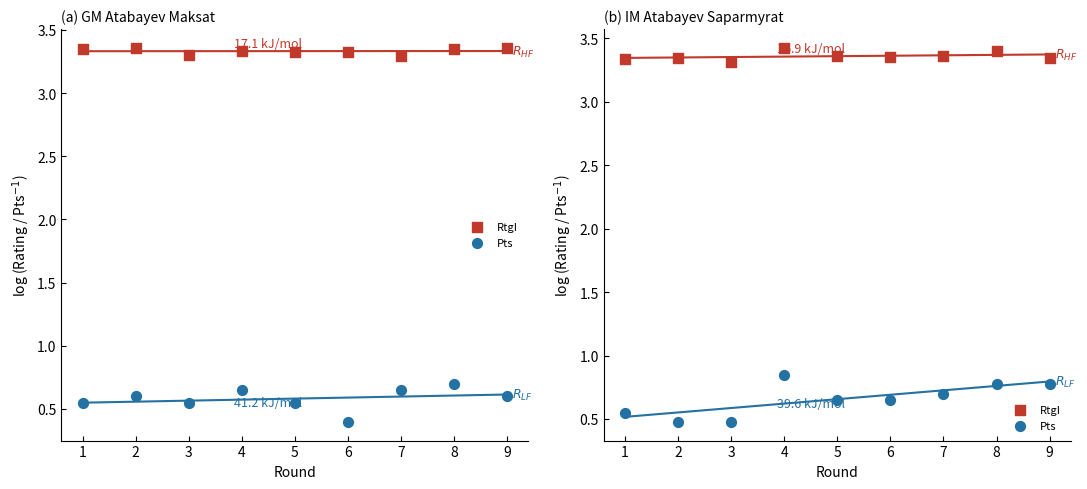

What is the total value across all series at 1?

3.9